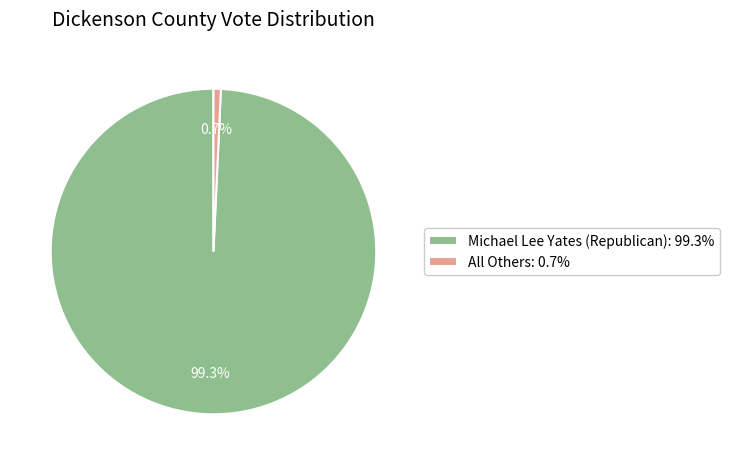

Combined, do Michael Lee Yates (Republican) and All Others account for over 50%?

Yes